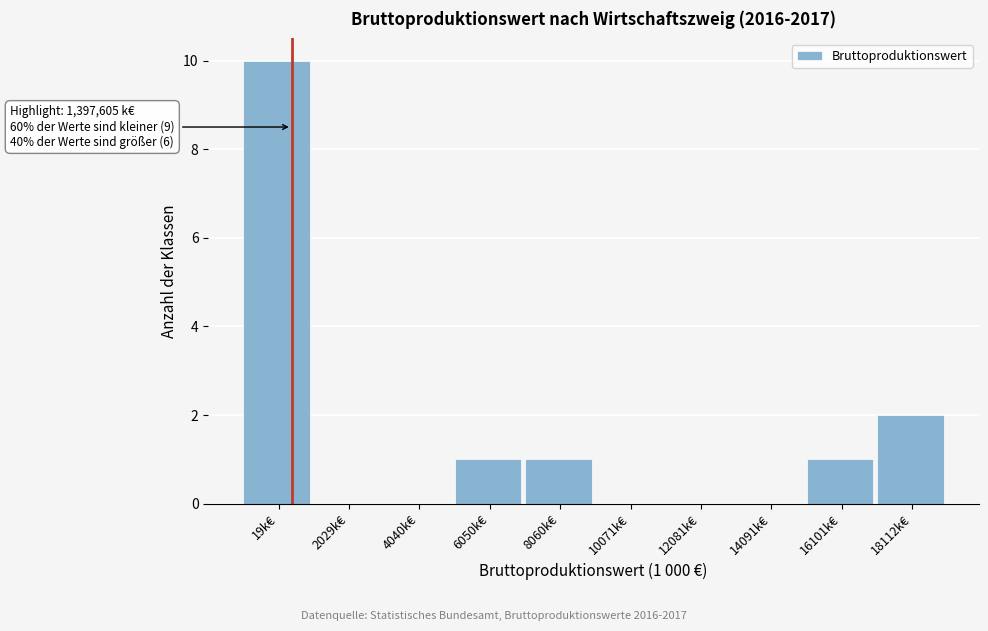

Reading right to left, list all the values displayed in this chart.

18112k€=2	16101k€=1	14091k€=0	12081k€=0	10071k€=0	8060k€=1	6050k€=1	4040k€=0	2029k€=0	19k€=10